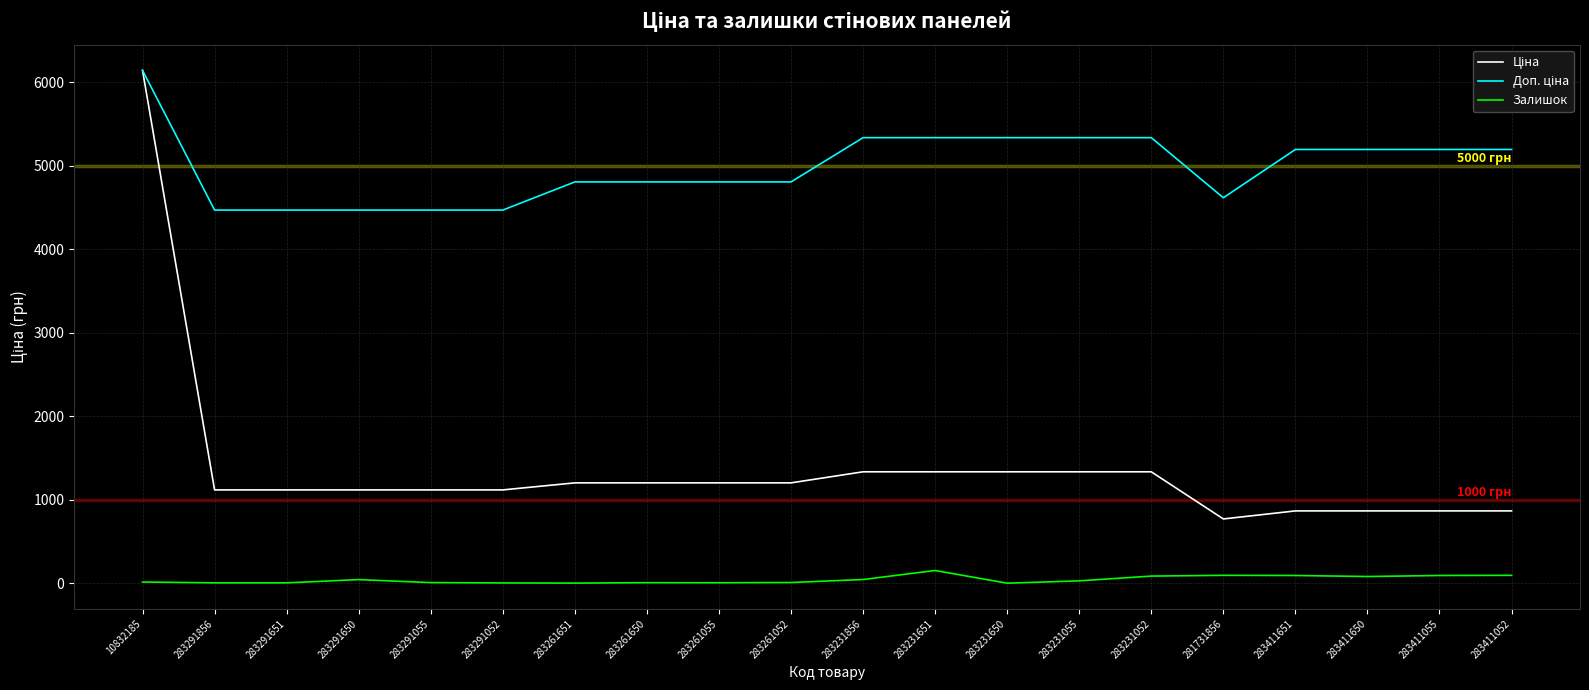

What is the spread (max minus min) of values at 283231651?

5184.9